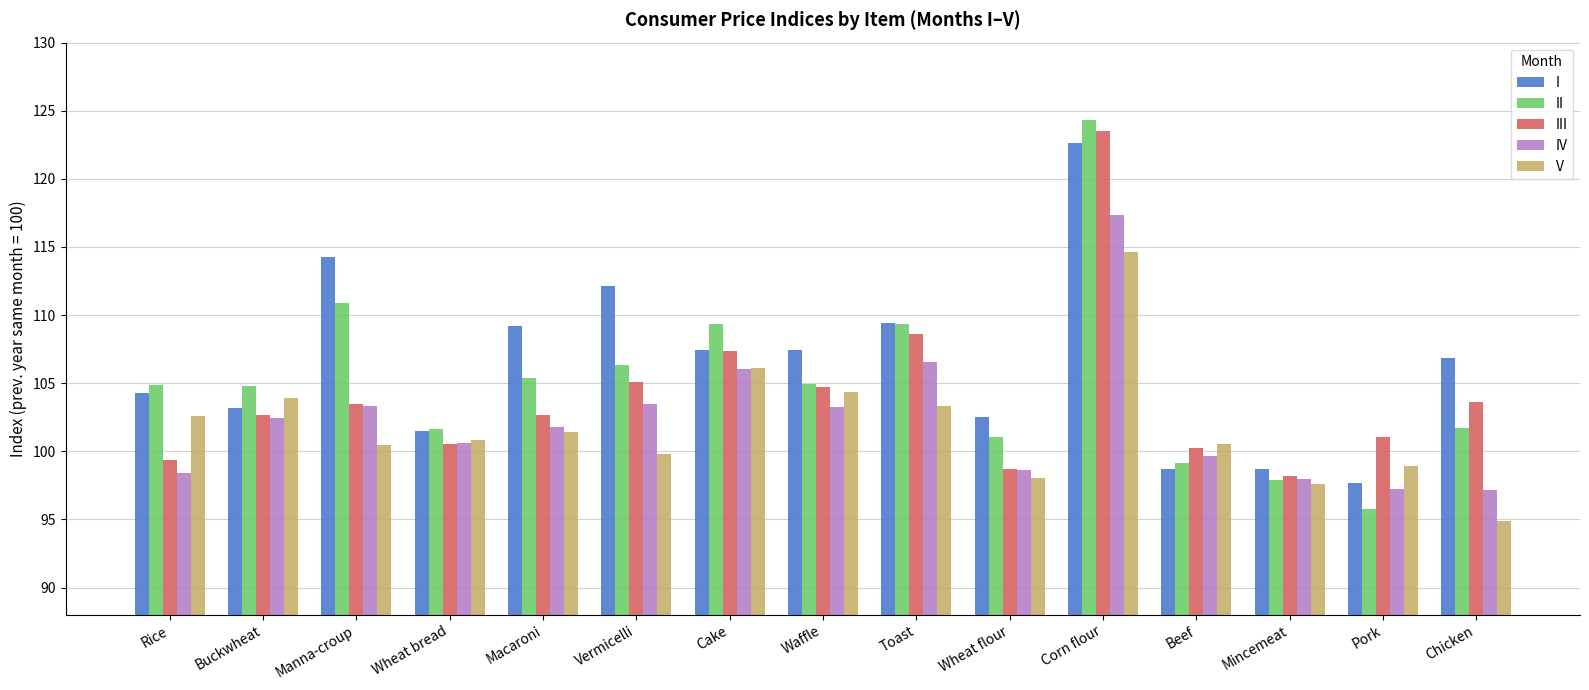

What are all the series names shown in the legend?

I, II, III, IV, V